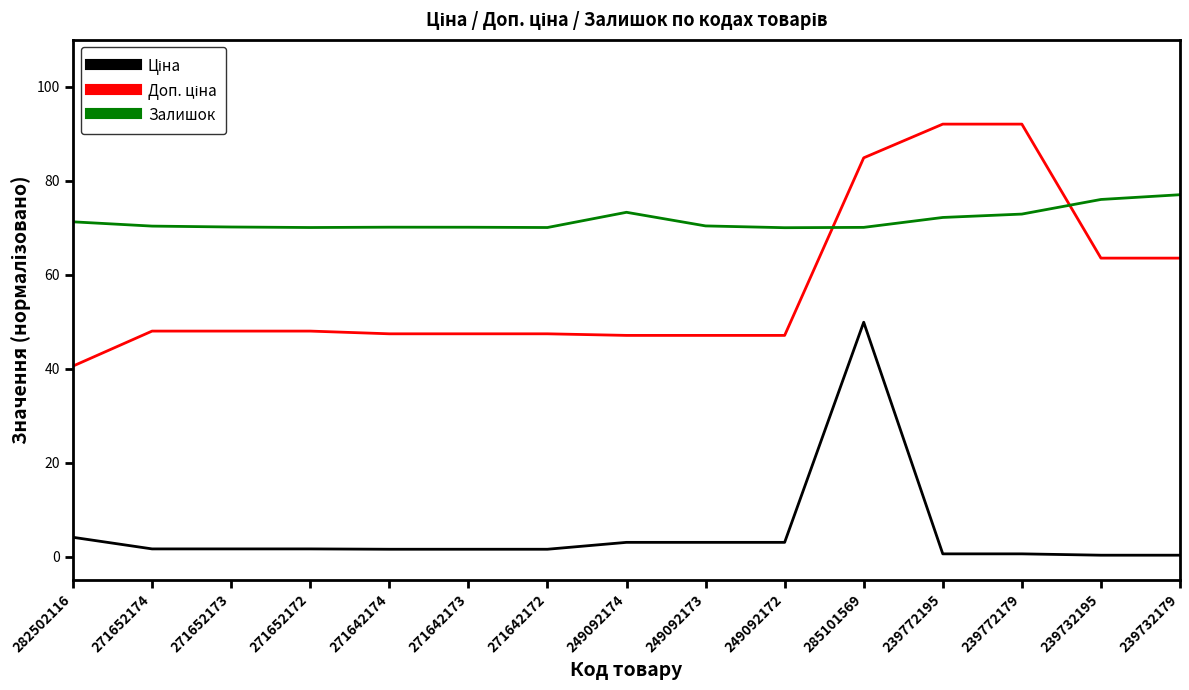

Which series has the largest total across all categories?

Залишок